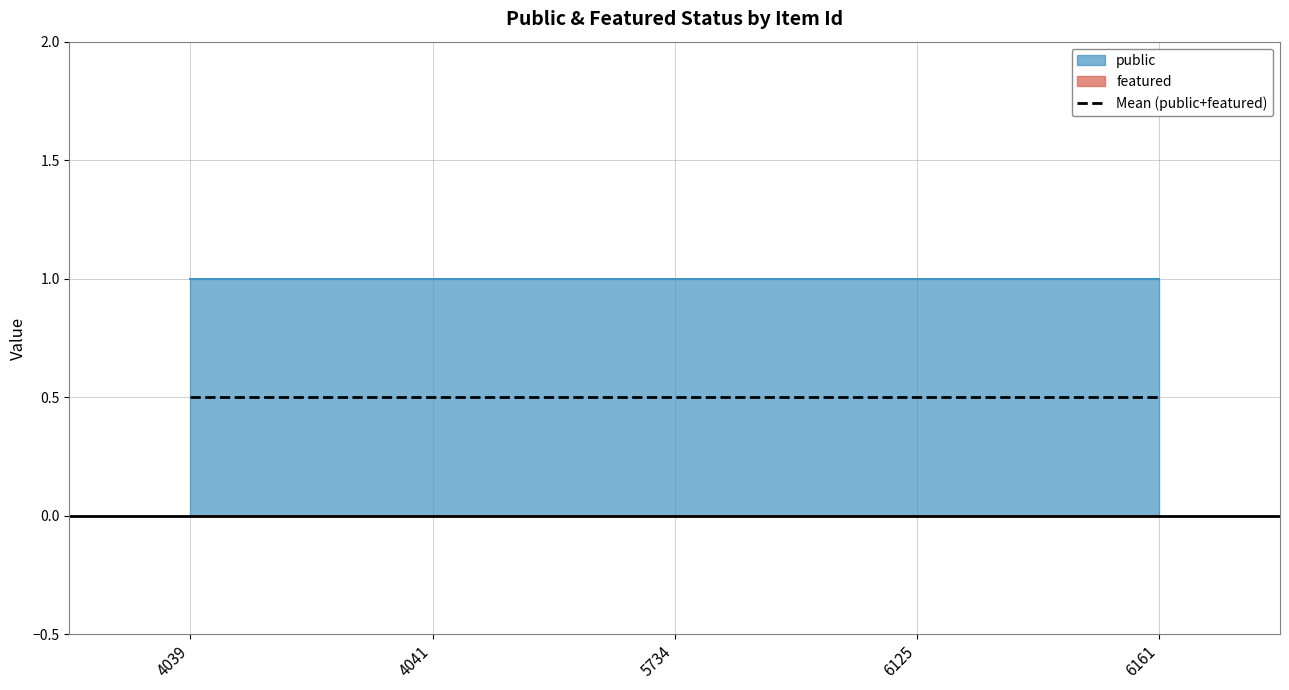

True or false: featured has more than 2 points higher than both neighbors.

False